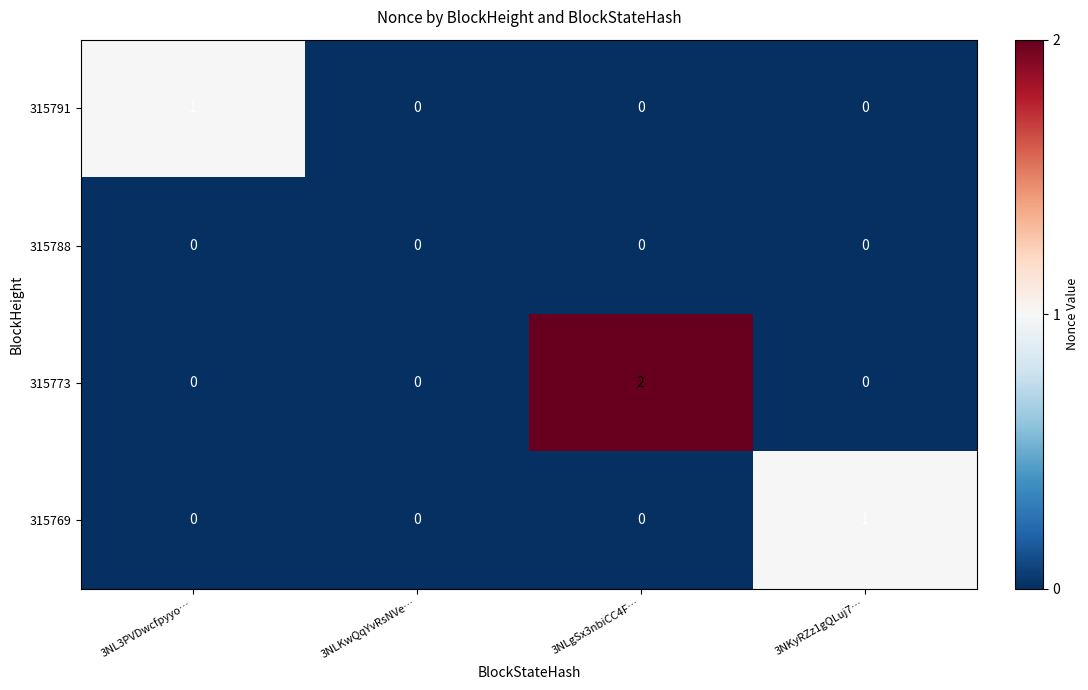

What is the total value across all series at 3NL3PVDwcfpyyo…?

1